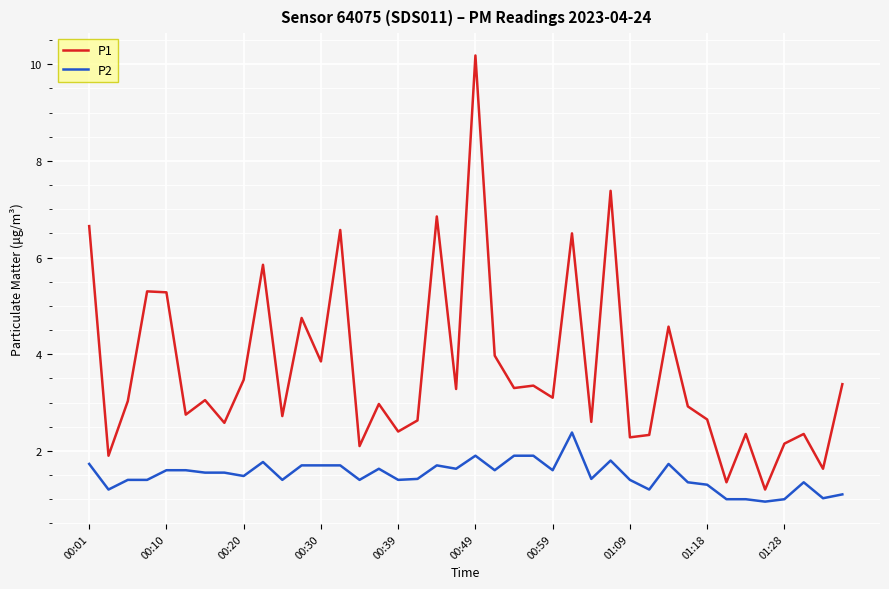

List the series in order of their peak value, lowest first.

P2, P1